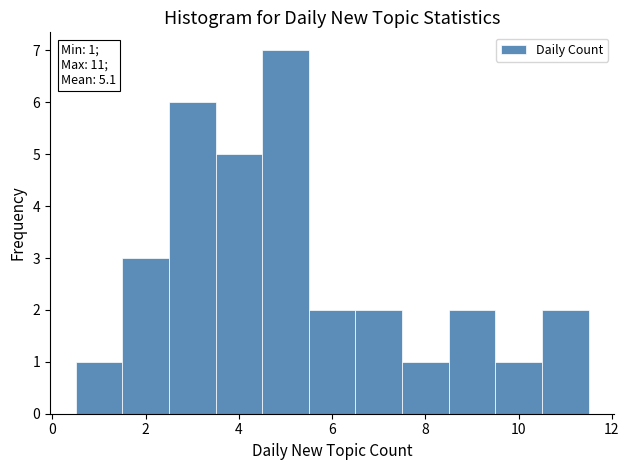

Over which range of the x-axis is the bar tallest?

4.5 to 5.5